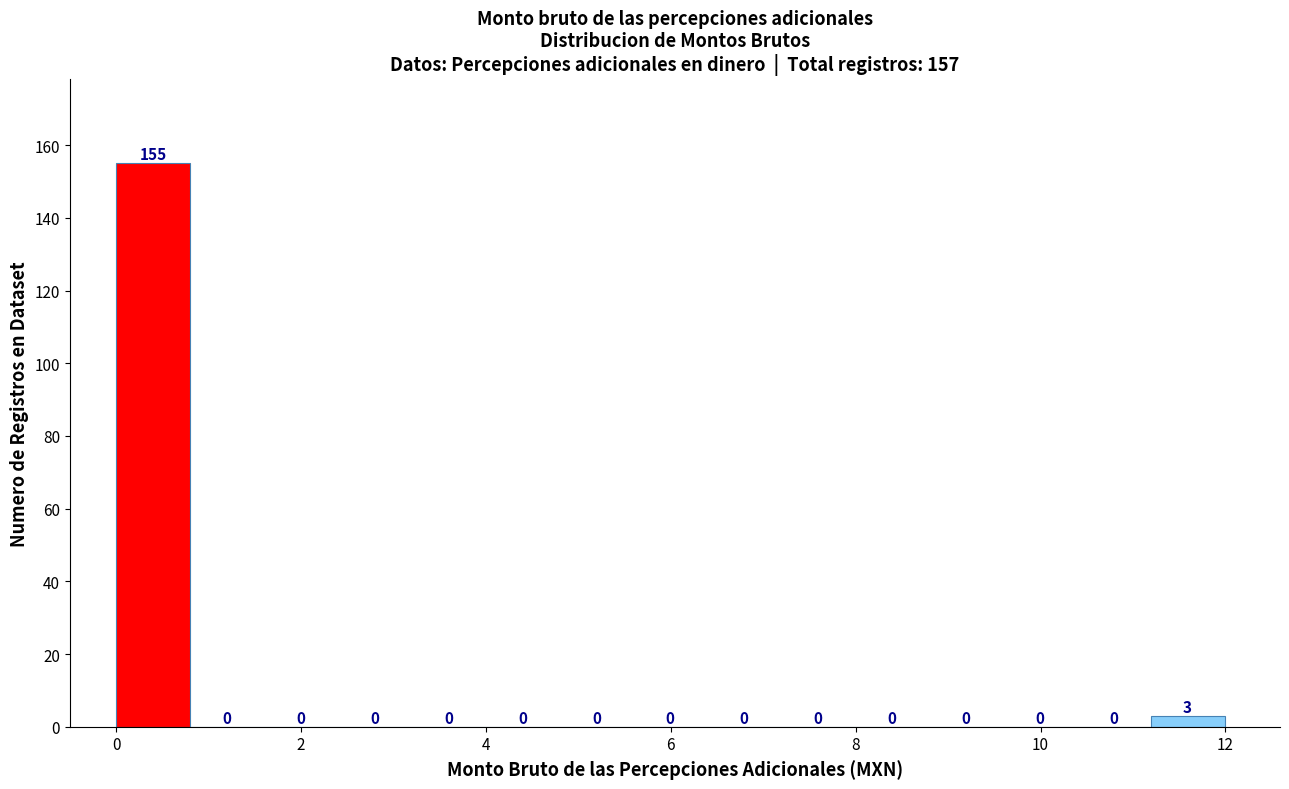

Around what value on the x-axis is the tallest bar? Give the approximate position of its centre, as read against the axis.

0.4